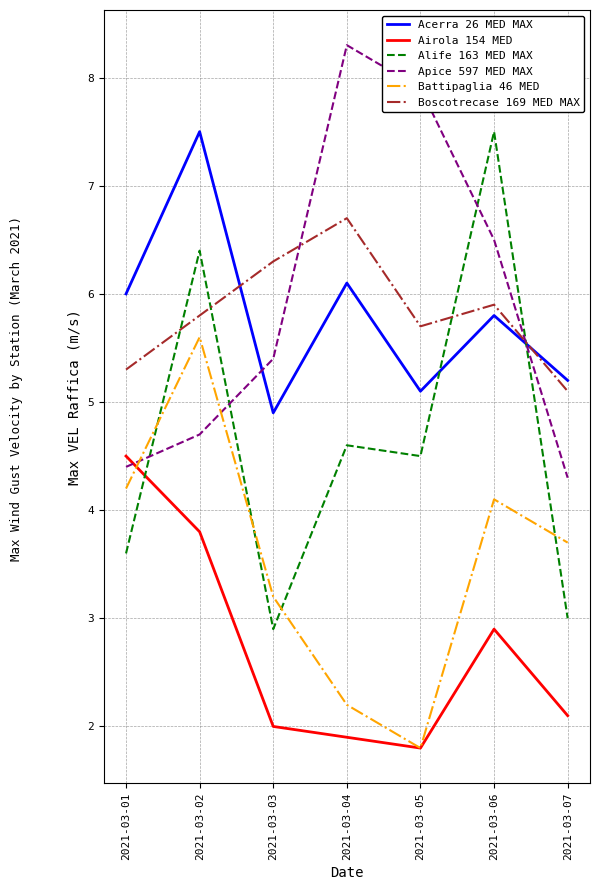

What is the average value of the Apice 597 MED MAX series?

5.9